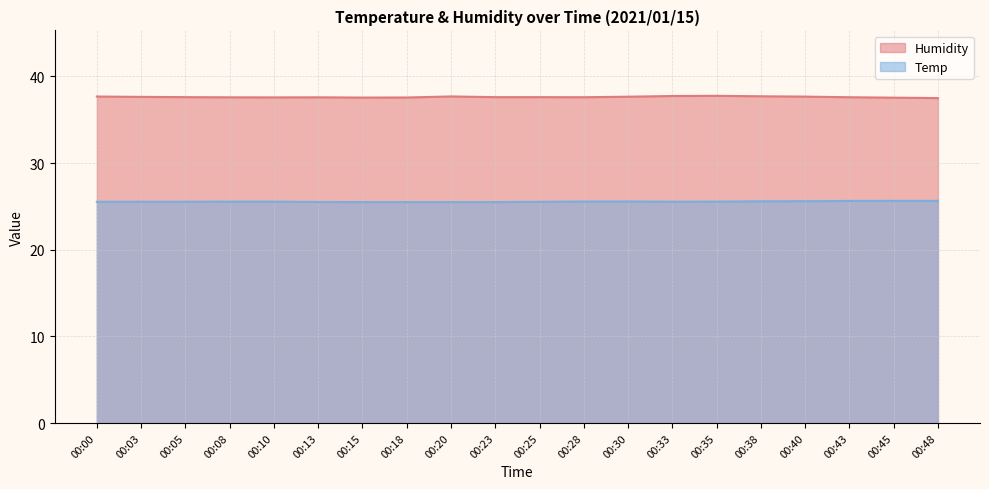

What are all the series names shown in the legend?

Humidity, Temp